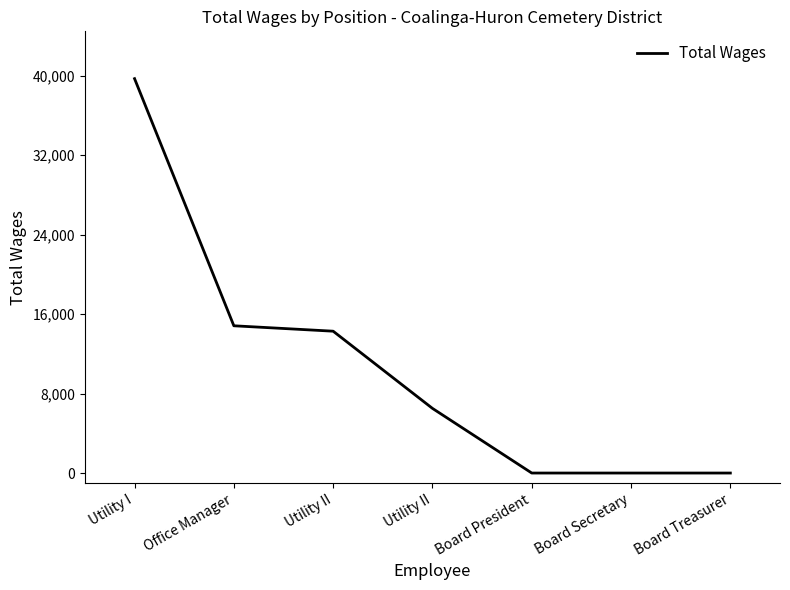

Count the number of data series in this chart.

1